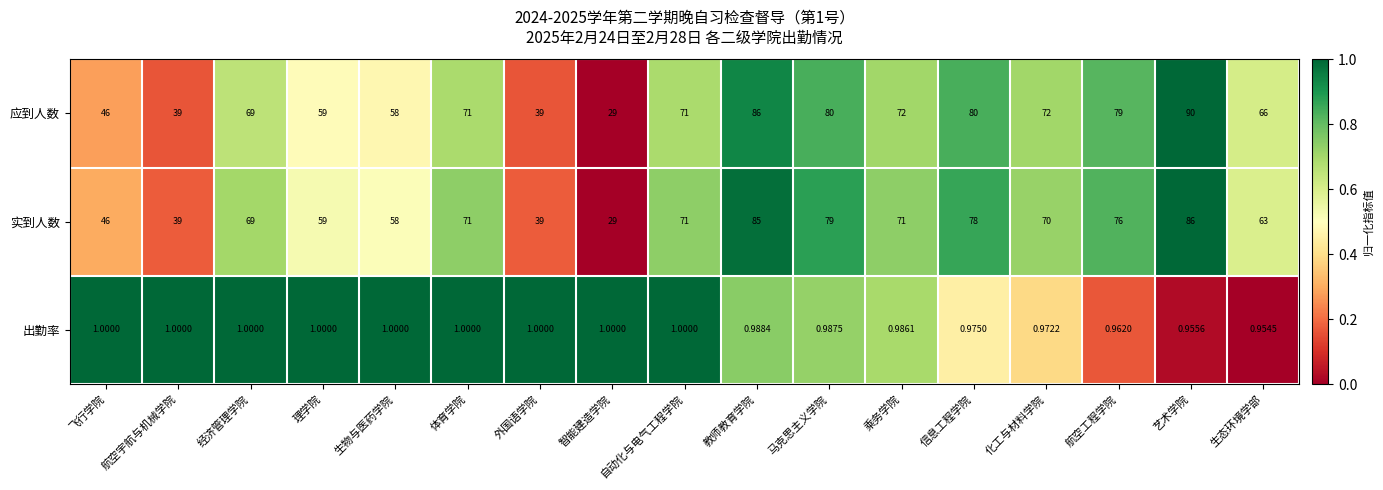

Is the value of 出勤率 at 外国语学院 greater than the value of 实到人数 at 航空宇航与机械学院?

No